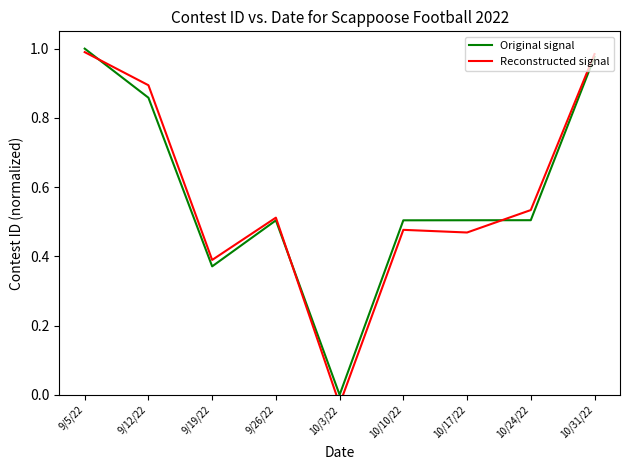

Which series ends up on top after the final intersection of Reconstructed signal and Original signal?

Reconstructed signal